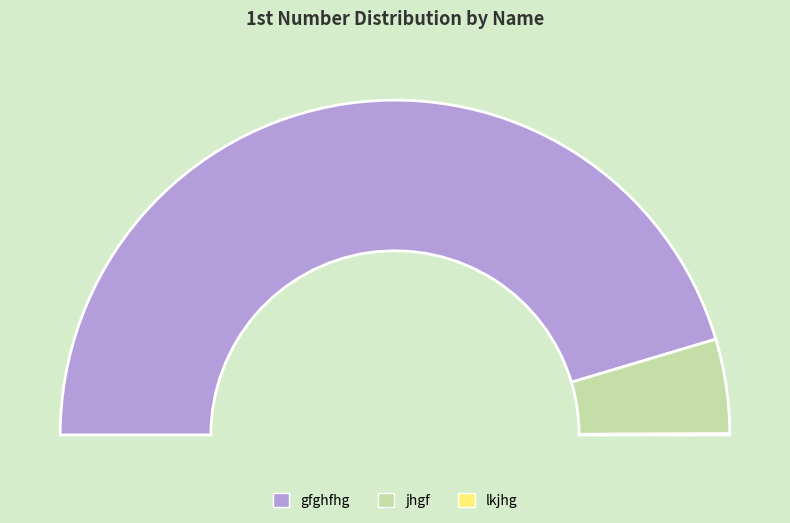

The gfghfhg slice represents 76% of the pie. True or false?

False